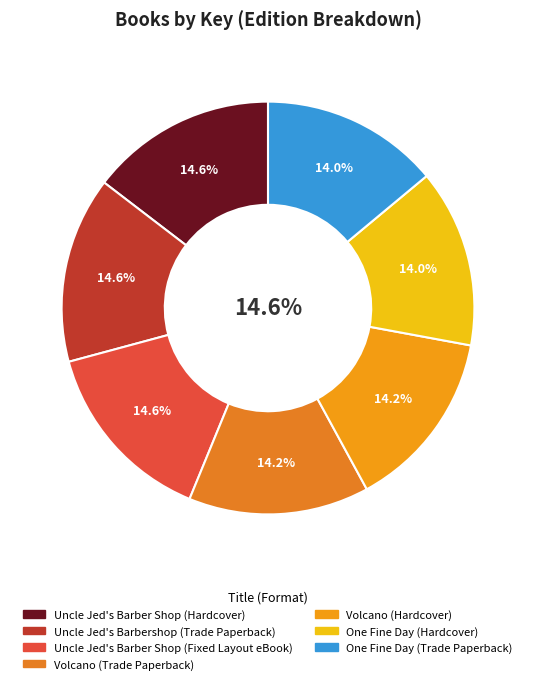

Which slice is the largest?

Uncle Jed's Barber Shop (Hardcover)